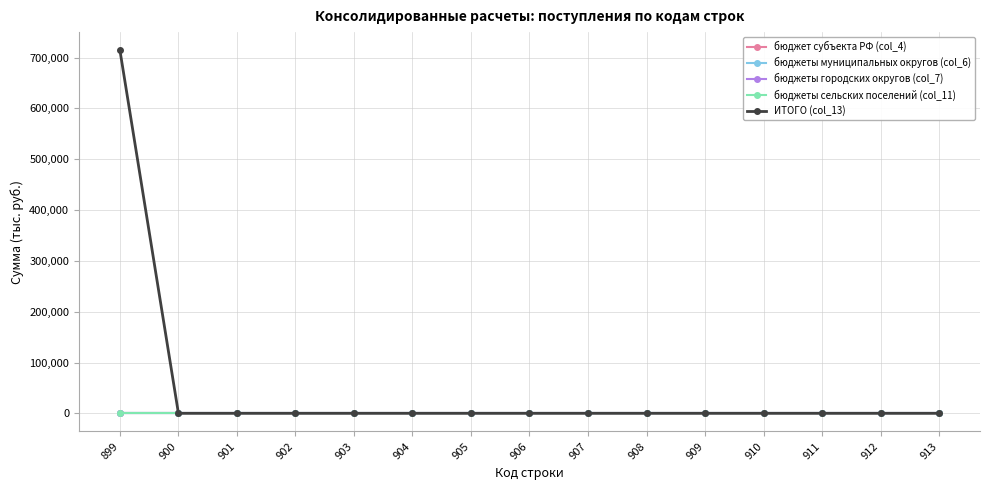

True or false: бюджеты городских округов (col_7) and бюджеты сельских поселений (col_11) cross at least once.

False